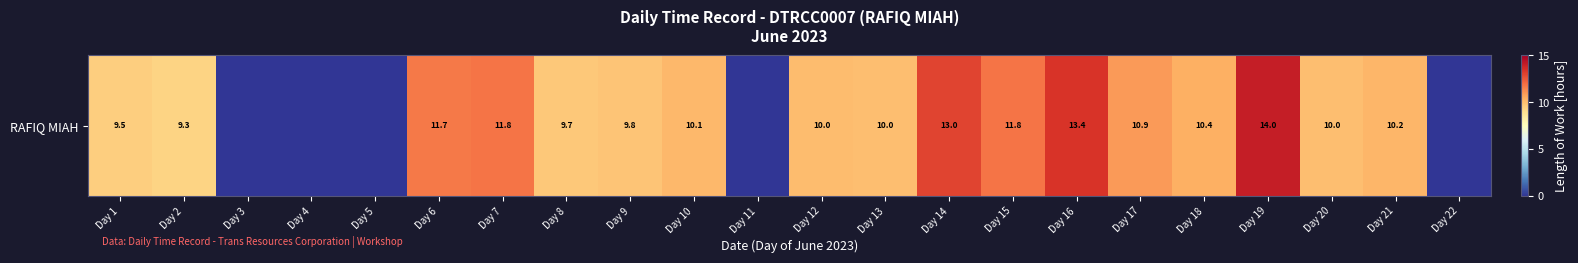

What is the difference between the maximum and minimum values?

14.0